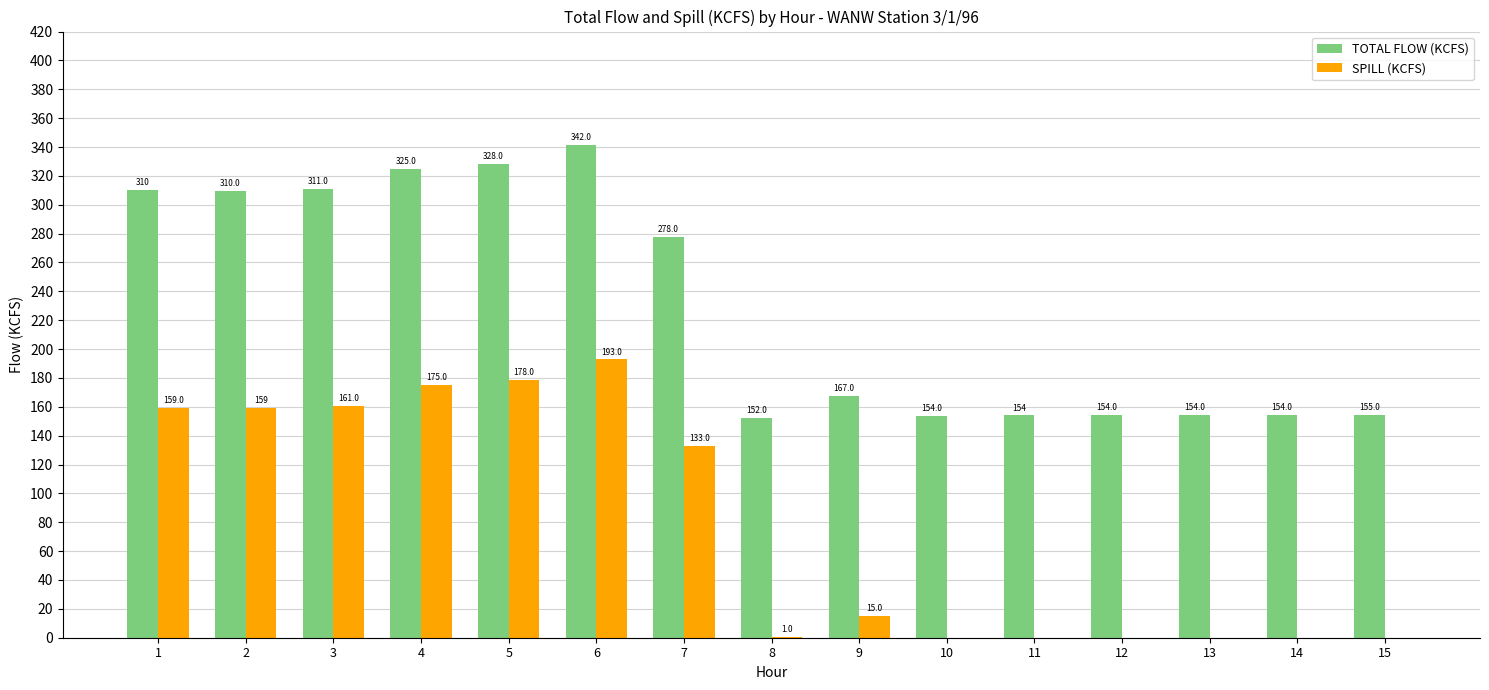

Is it true that TOTAL FLOW (KCFS) equals 97.5 at 15?

False